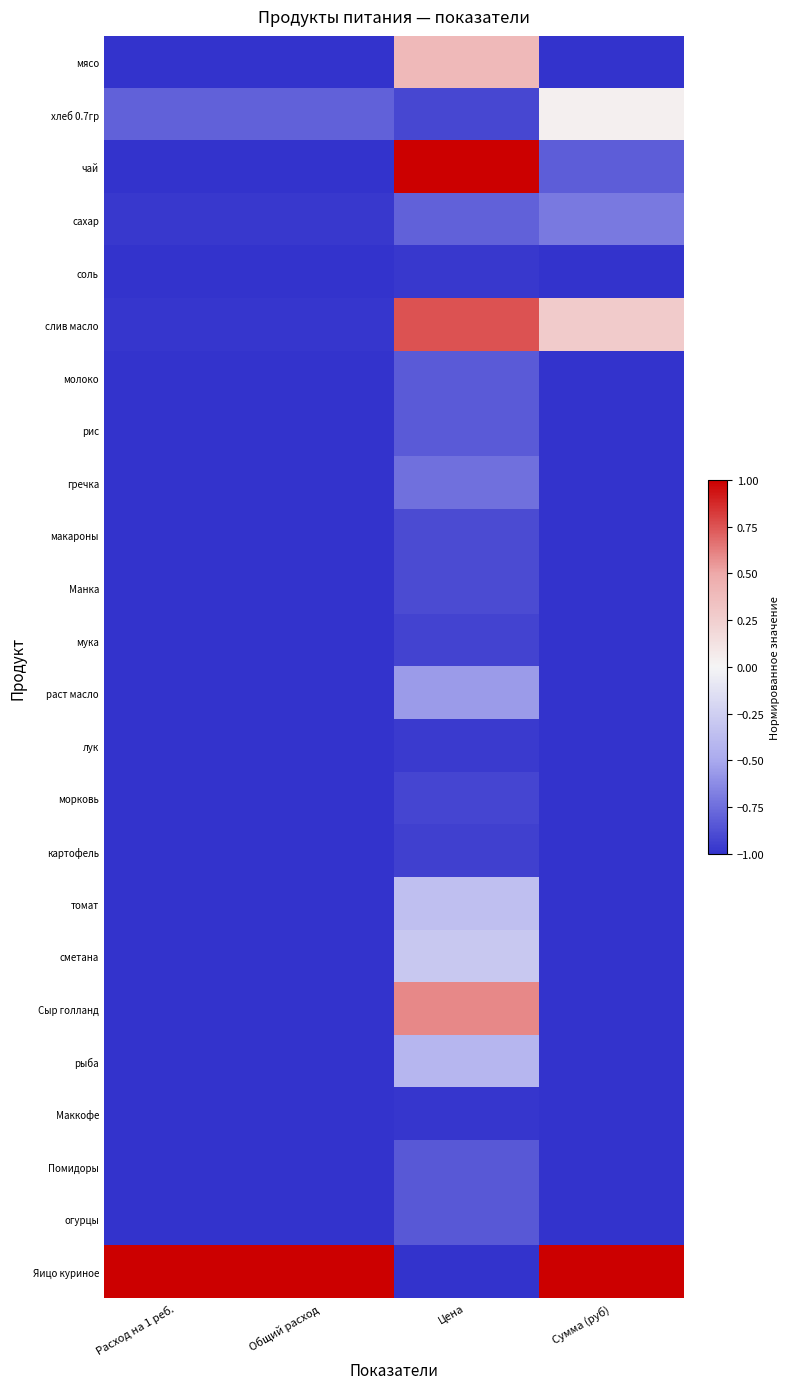

What is the spread (max minus min) of values at Сумма (руб)?

2.0